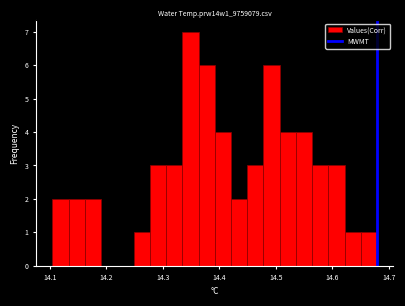

Around what value on the x-axis is the tallest bar? Give the approximate position of its centre, as read against the axis.

14.35